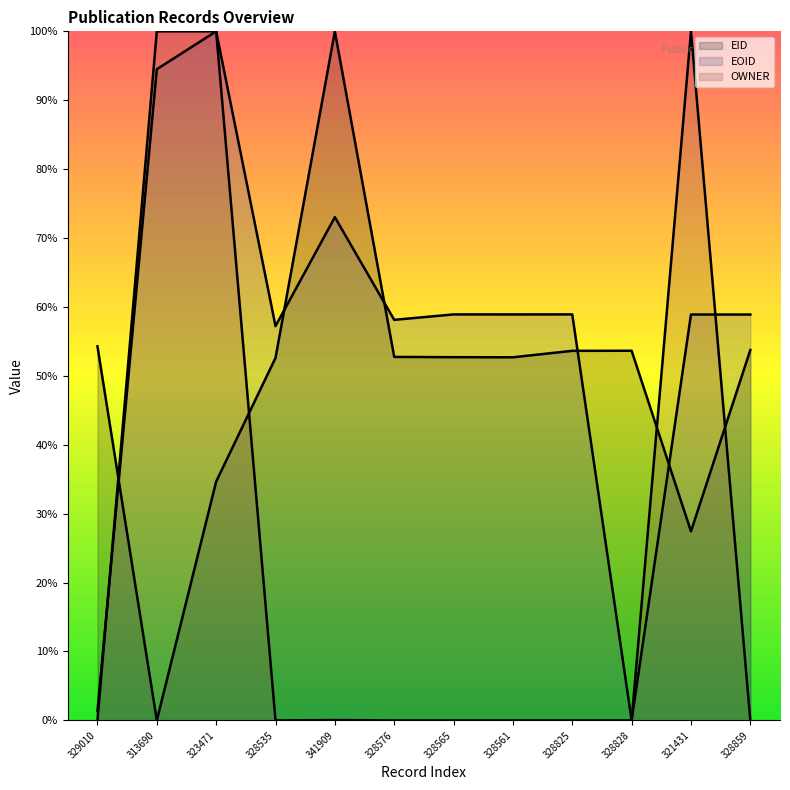

What position from the right is 328825?

4